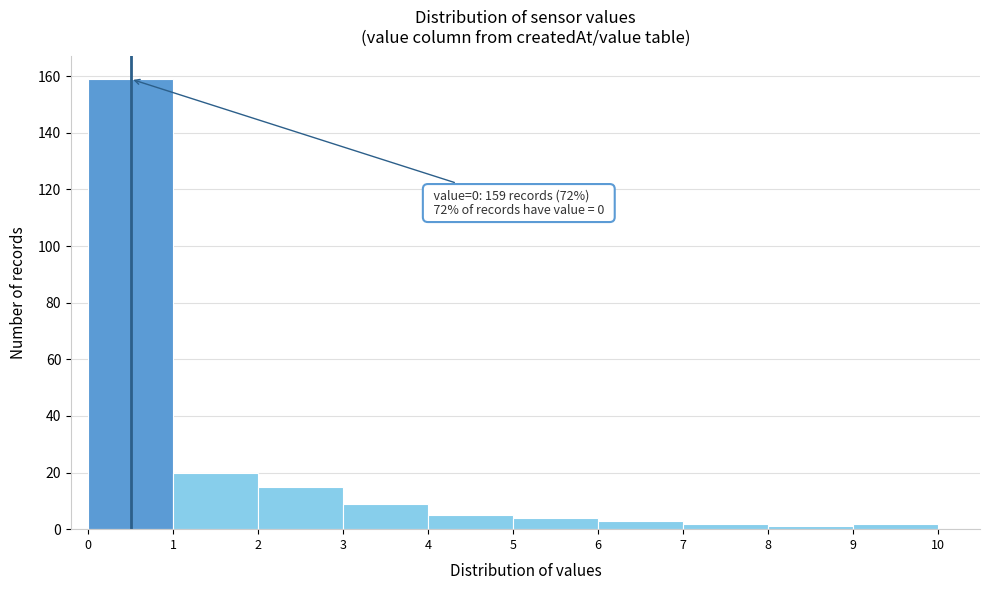

Over which range of the x-axis is the bar tallest?

0 to 1